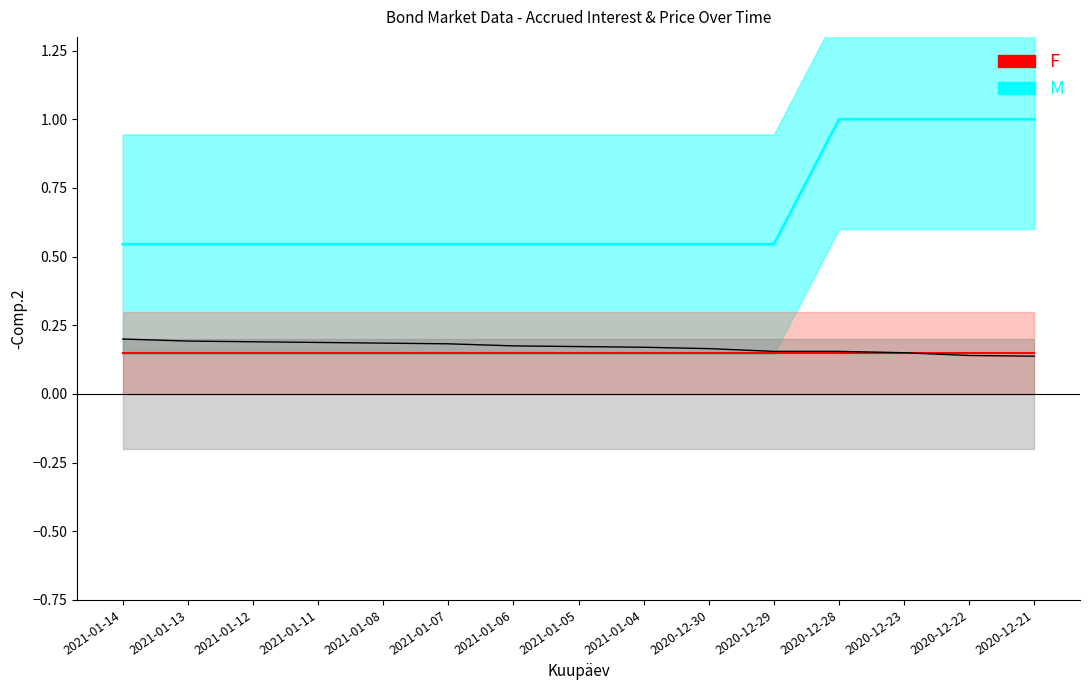

What is the sum of all values?

2.6